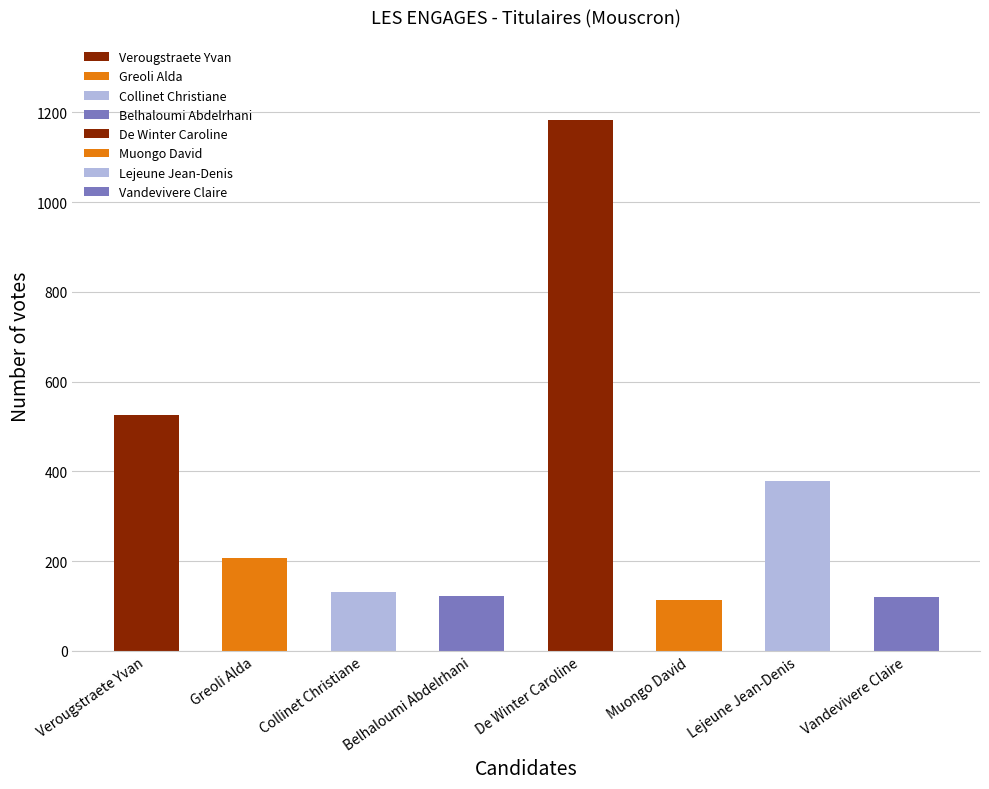

Rank the categories by value from highest to lowest.

De Winter Caroline, Verougstraete Yvan, Lejeune Jean-Denis, Greoli Alda, Collinet Christiane, Belhaloumi Abdelrhani, Vandevivere Claire, Muongo David